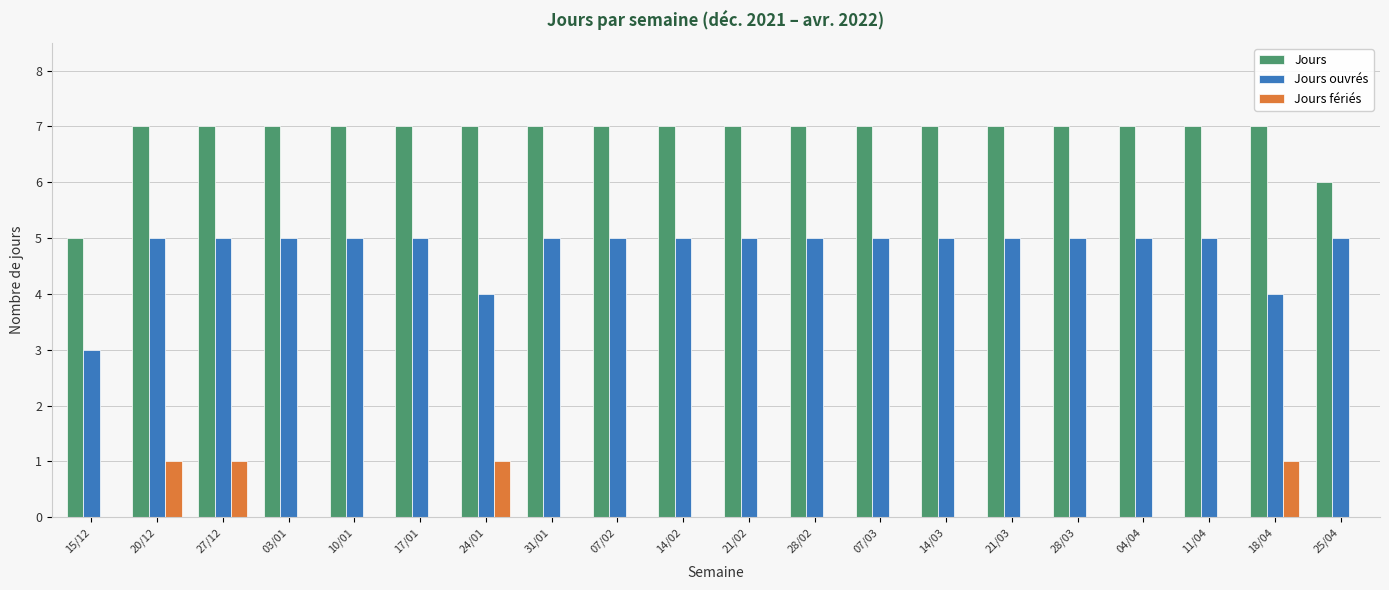

Which series has the largest total across all categories?

Jours